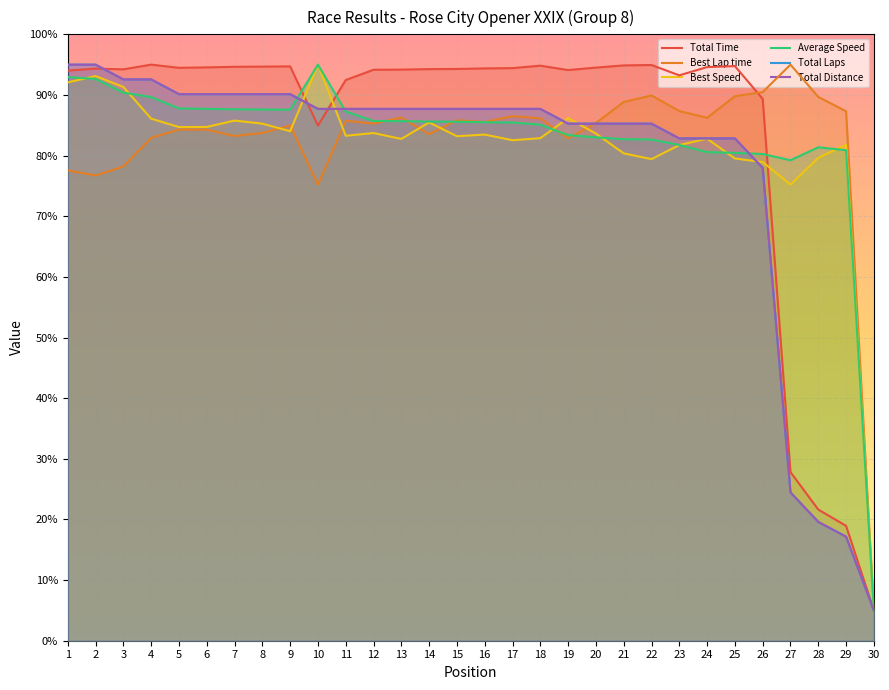

In Best Lap time, how many points are lower than both neighbors (excluding endpoints)?

8